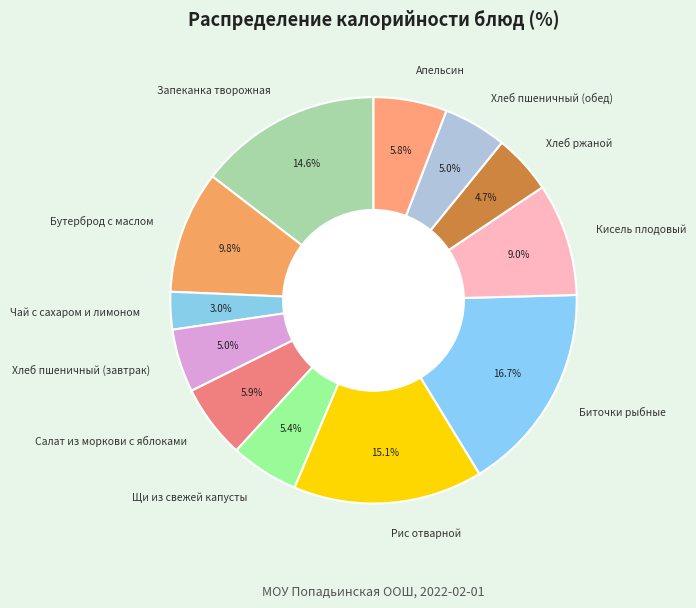

Is it true that Запеканка творожная is 15% of the pie?

True